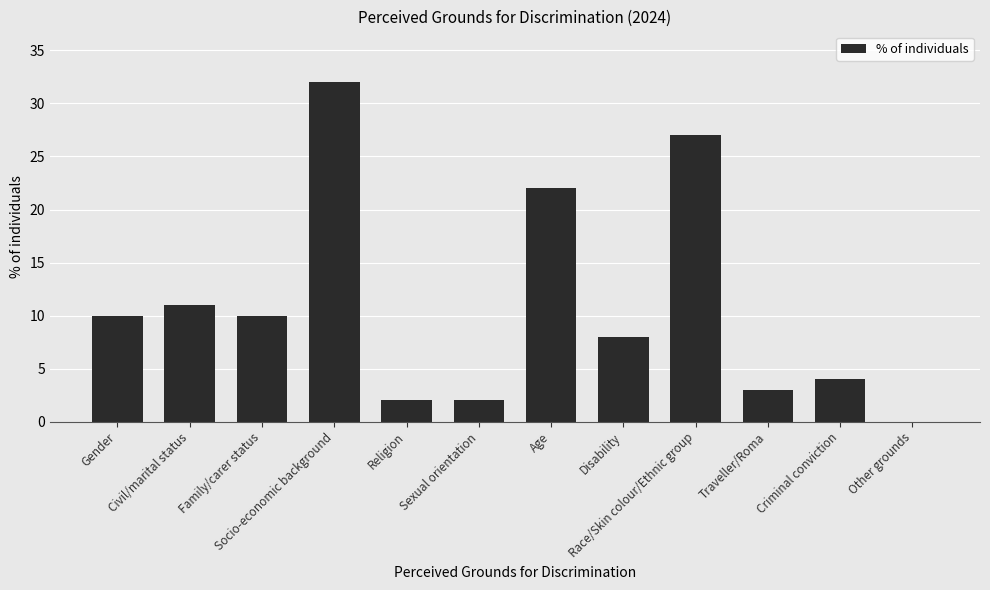

What is the maximum value shown in the chart?

32